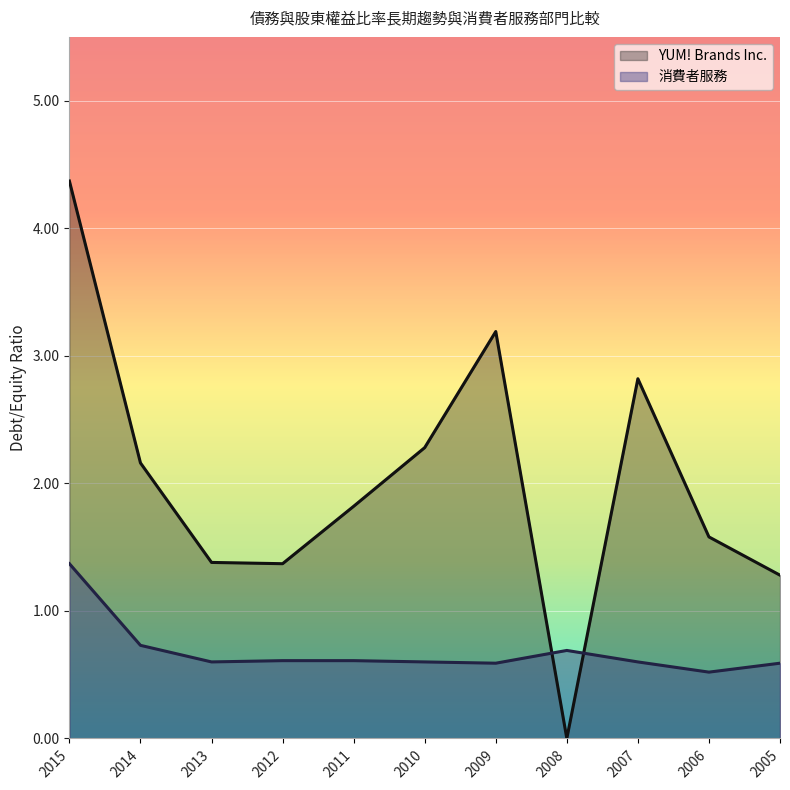

Which series has the largest total across all categories?

YUM! Brands Inc.